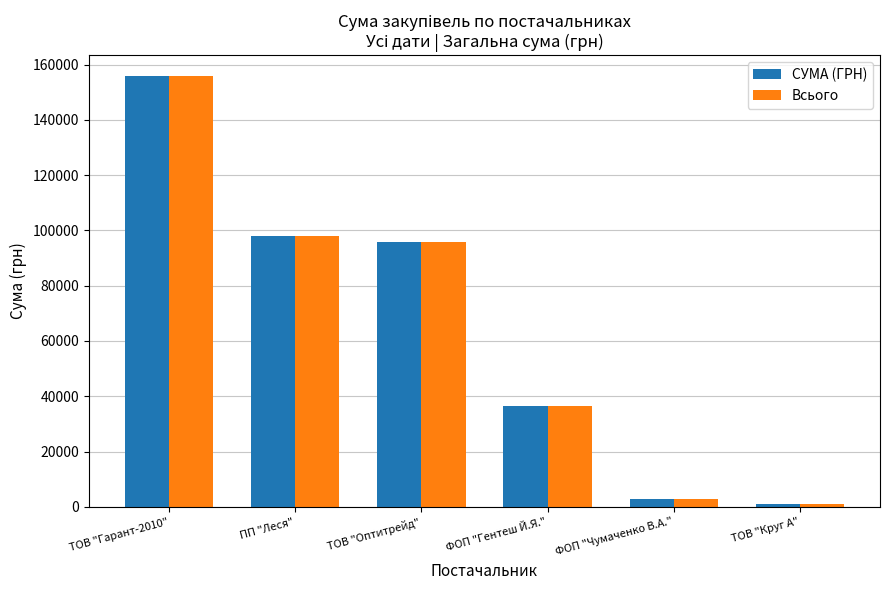

What position from the left is ТОВ "Оптитрейд"?

3